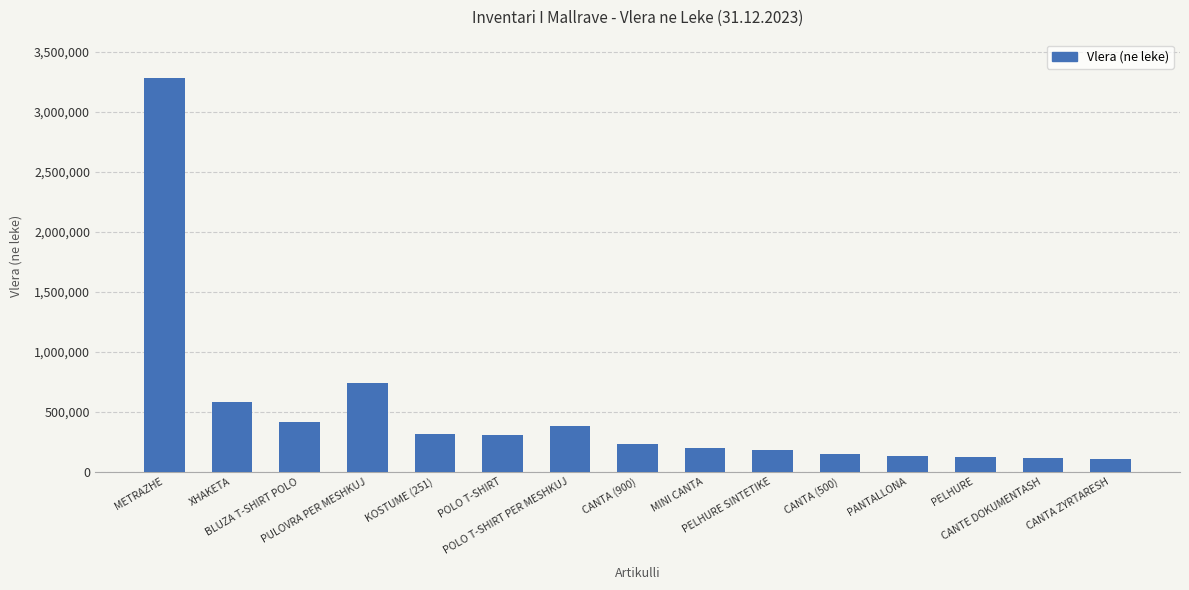

Approximately how many times larger is the value at POLO T-SHIRT PER MESHKUJ compared to XHAKETA?

0.7